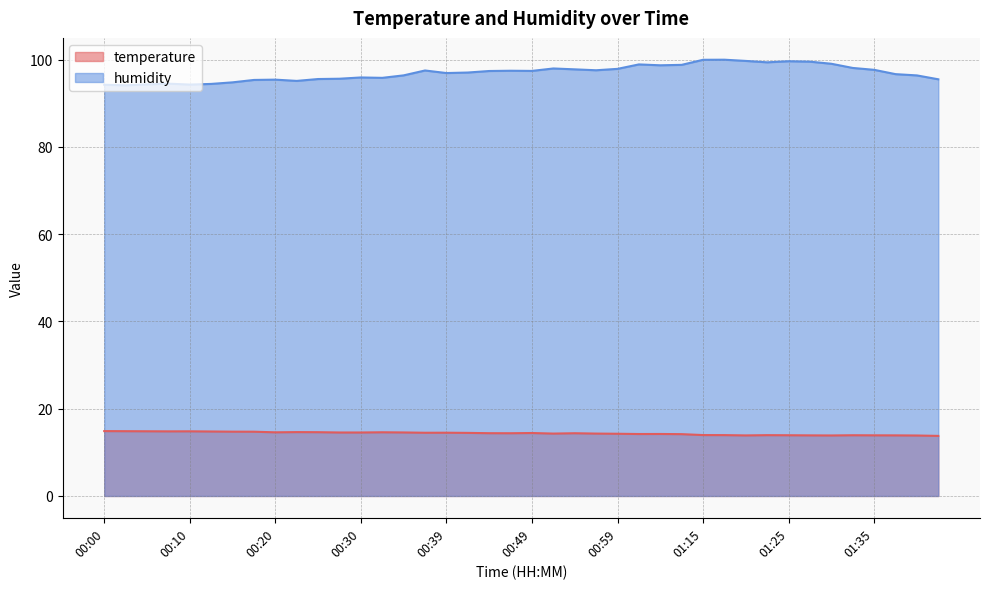

At which category does humidity reach its first local valley?

00:03